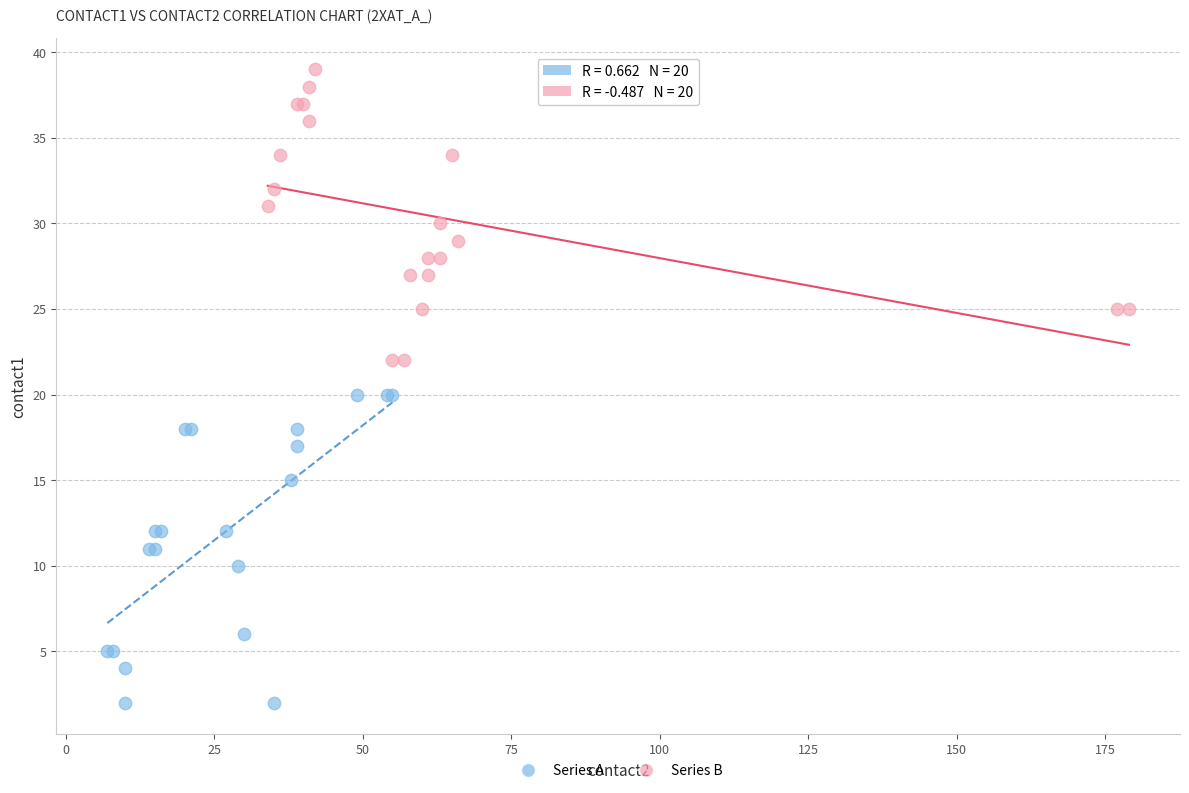

Which series contains the highest Y value?

Series B